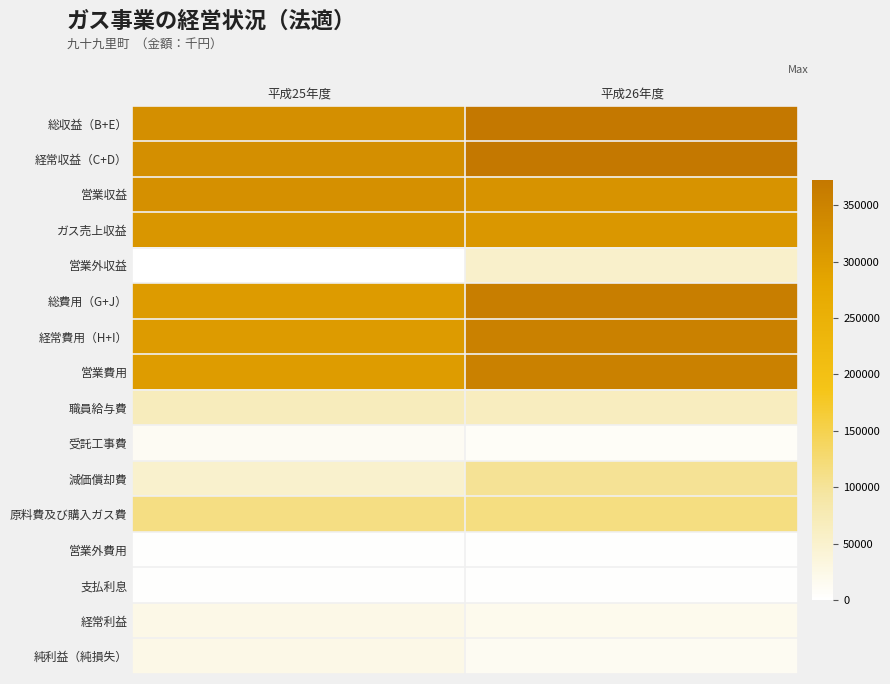

At which category is the sum across all series the highest?

平成26年度